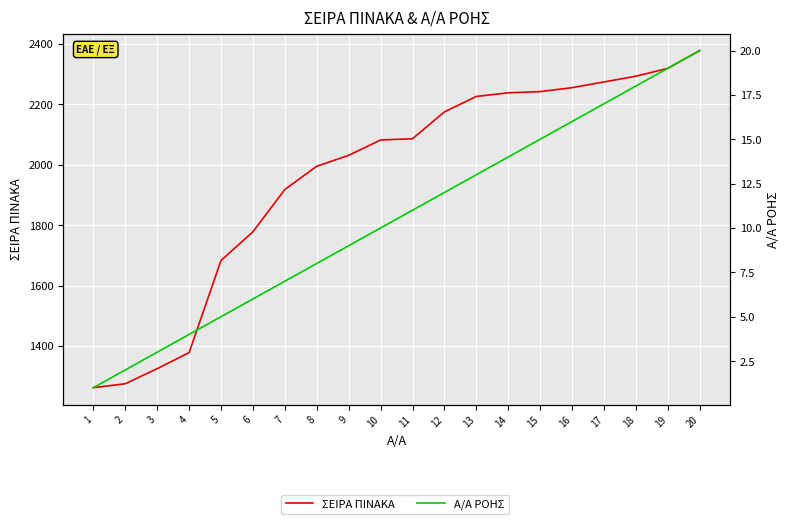

At which category is the sum across all series the highest?

20